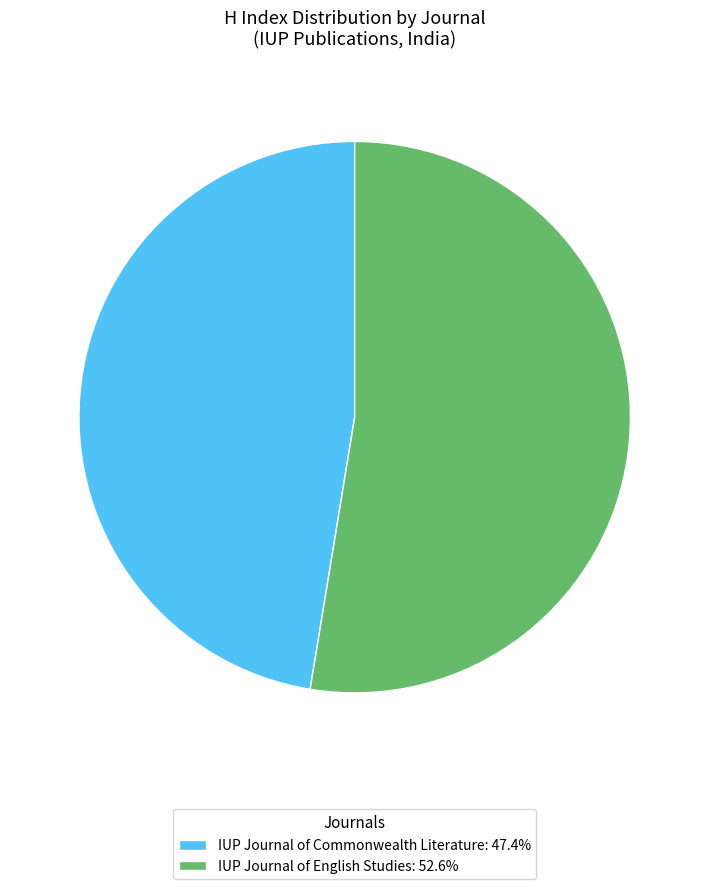

Count the number of slices in the pie.

2